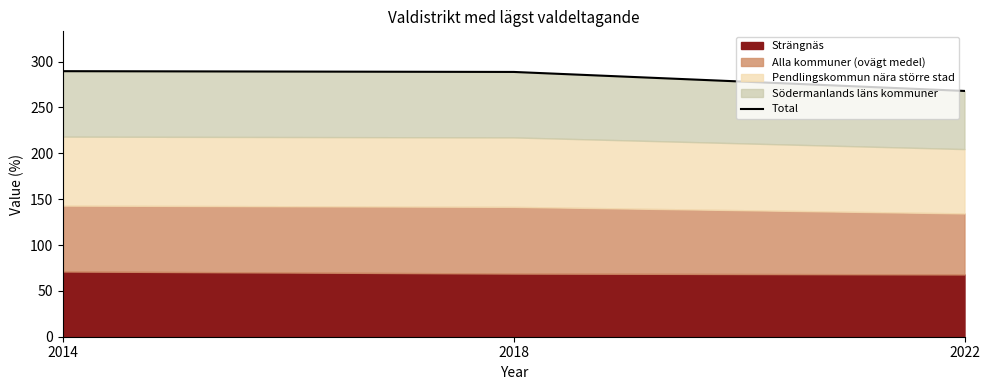

Reading right to left, what are all the values shown in this chart?

2022=268.0	2018=288.7	2014=289.5